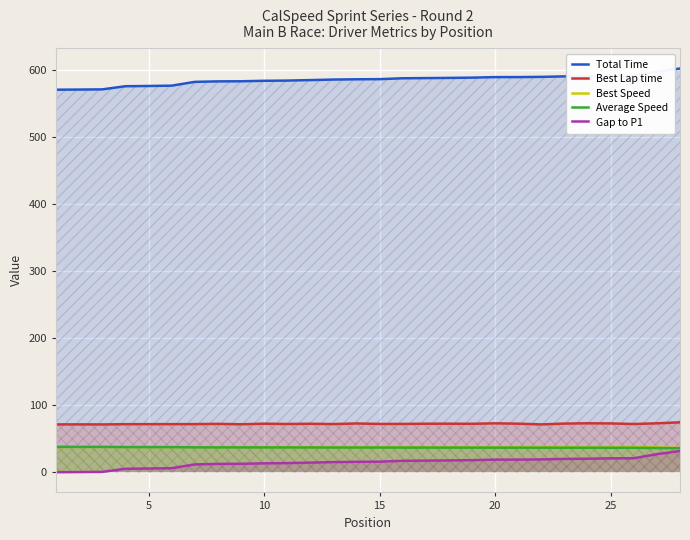

Reading right to left, transcribe all the data shown in this chart.

Total Time: 602.3	597.6	591.5	591.4	590.8	590.5	589.8	589.5	589.4	588.6	588.3	588.0	587.7	586.4	586.2	585.8	585.0	584.2	583.9	583.2	583.1	582.3	576.7	576.2	575.8	571.1	570.9	570.6
Best Lap time: 74.4	73.0	71.9	72.8	73.0	72.6	71.4	72.4	72.9	72.2	72.4	72.4	72.0	72.0	72.7	71.8	72.3	72.0	72.4	71.5	72.1	71.8	71.8	71.7	71.7	71.3	71.4	71.3
Best Speed: 36.3	37.0	37.5	37.1	37.0	37.2	37.8	37.3	37.0	37.4	37.3	37.3	37.5	37.5	37.1	37.6	37.4	37.5	37.3	37.7	37.4	37.6	37.6	37.6	37.7	37.9	37.8	37.8
Average Speed: 35.9	36.1	36.5	36.5	36.6	36.6	36.6	36.6	36.6	36.7	36.7	36.7	36.8	36.8	36.8	36.9	36.9	37.0	37.0	37.0	37.0	37.1	37.5	37.5	37.5	37.8	37.8	37.9
Gap to P1: 31.6	26.9	20.9	20.7	20.2	19.9	19.1	18.8	18.8	18.0	17.6	17.3	17.1	15.7	15.5	15.1	14.4	13.6	13.3	12.6	12.4	11.7	6.0	5.6	5.2	0.5	0.2	0.0